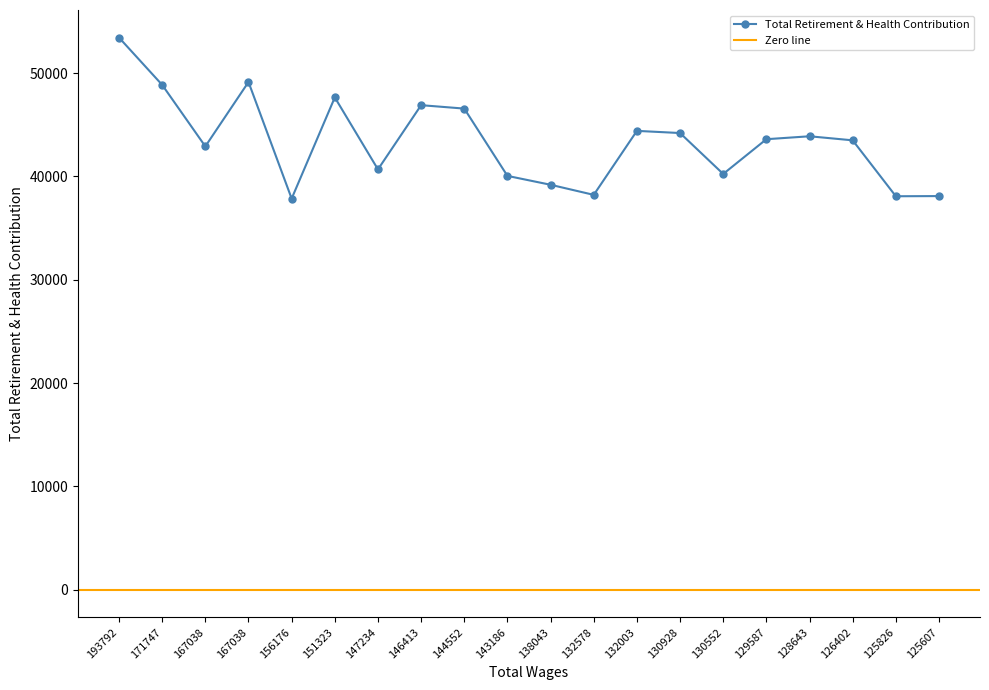

How many values are below 43603?

10